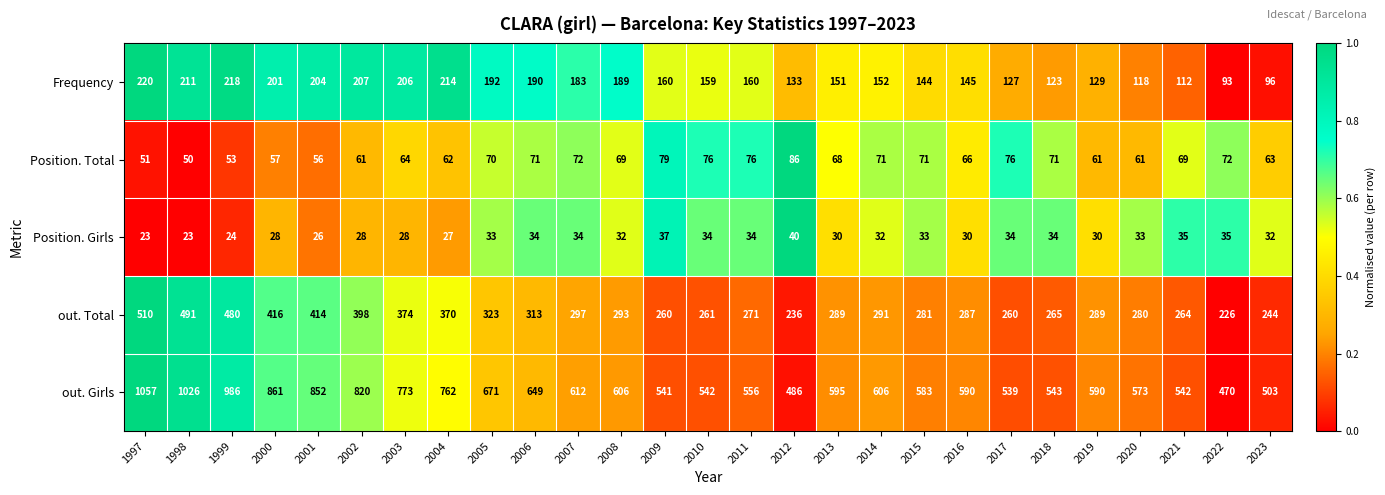

Which series changed the most between 2013 and 2016?

Frequency